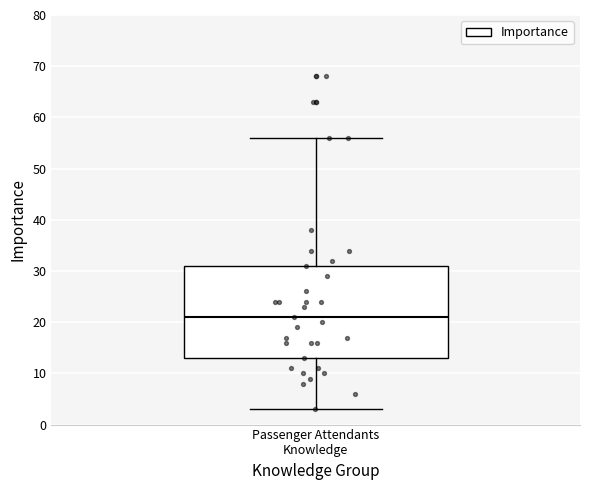

Read this box plot against the y-axis: the position of the median line, the range covered by the box, and the ends of both whiskers. The values are not printed on the chart, so give them approximately, as read against the axis.

median 21, box 13 to 31, whiskers 3 to 56